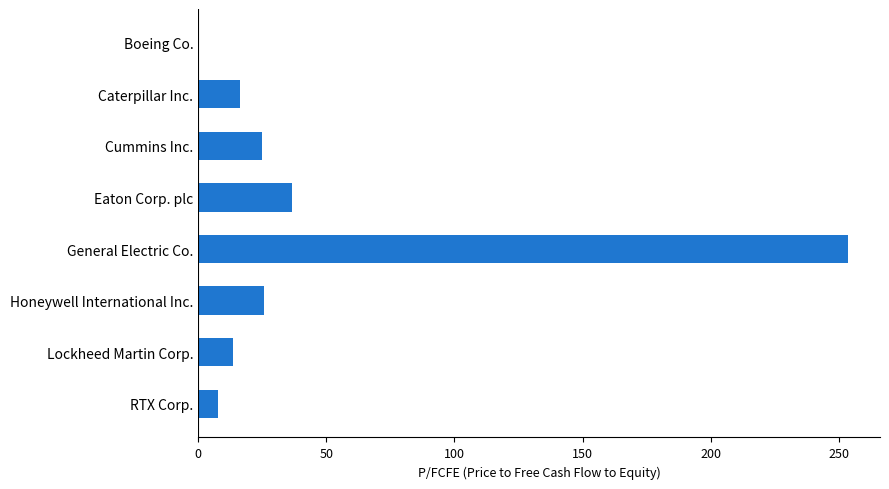

Approximately how many times larger is the value at Lockheed Martin Corp. compared to RTX Corp.?

1.8